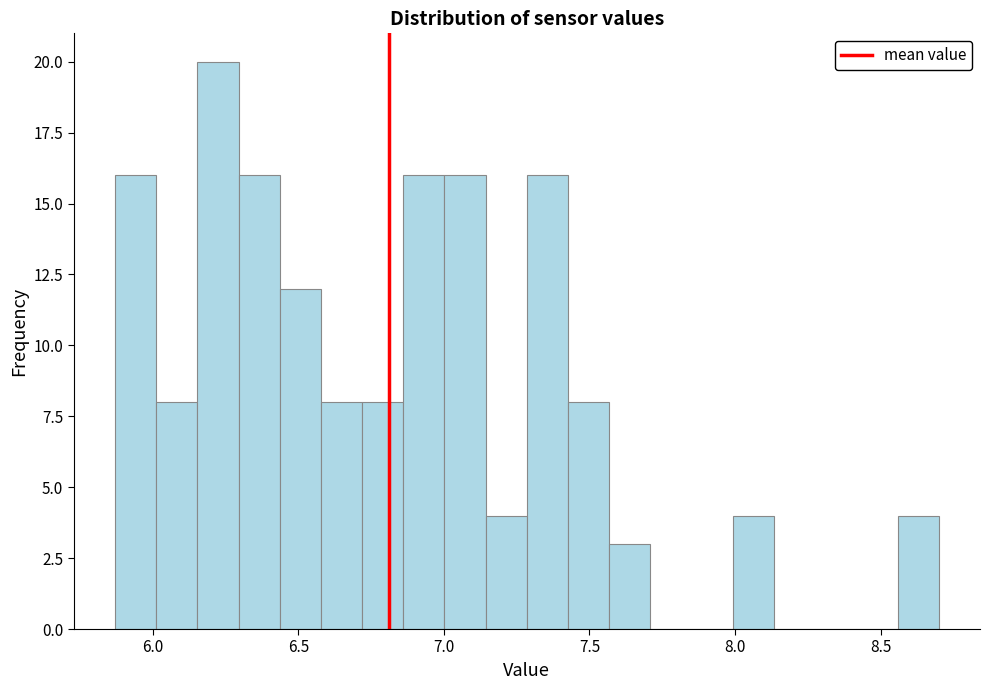

Read against the x-axis, roughly where is the centre of the tallest bar?

6.20